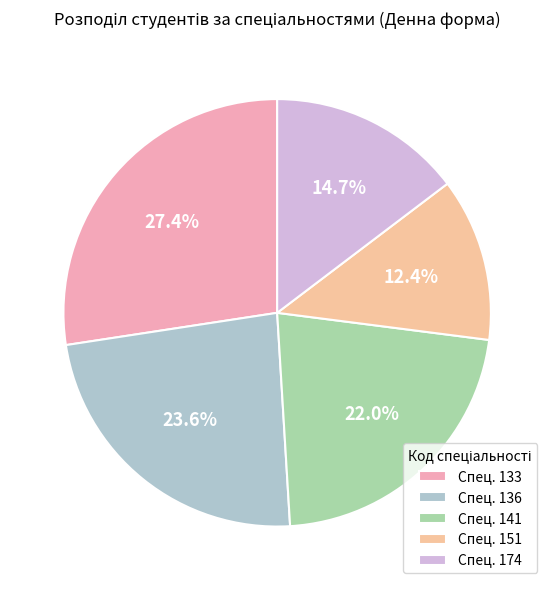

How many slices are in this pie chart?

5